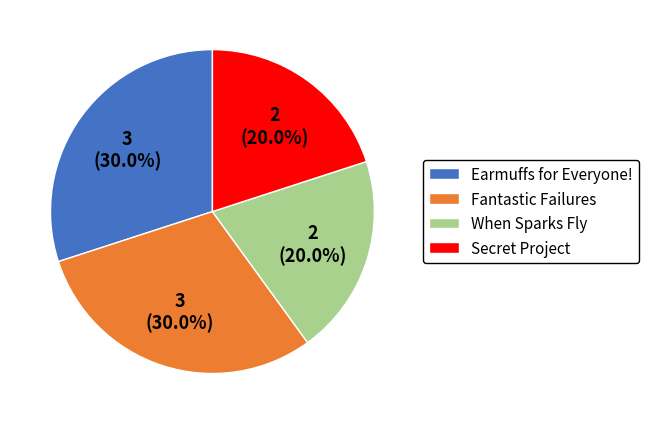

How many slices are in this pie chart?

4